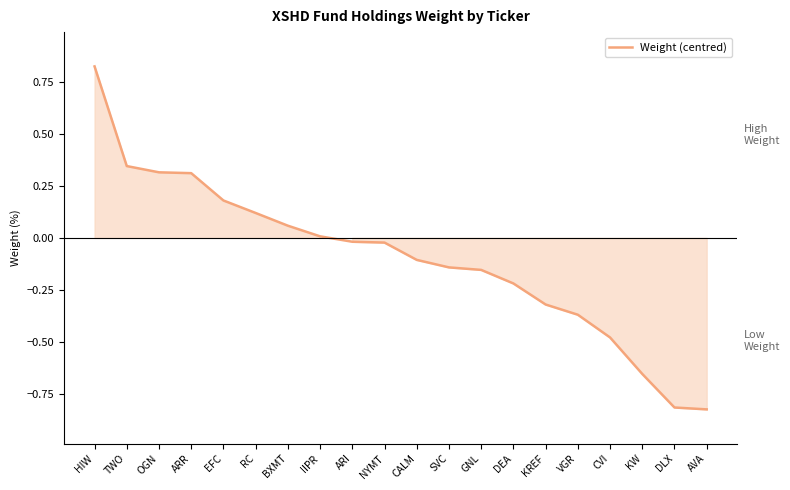

The value at KREF is -0.3. True or false?

True